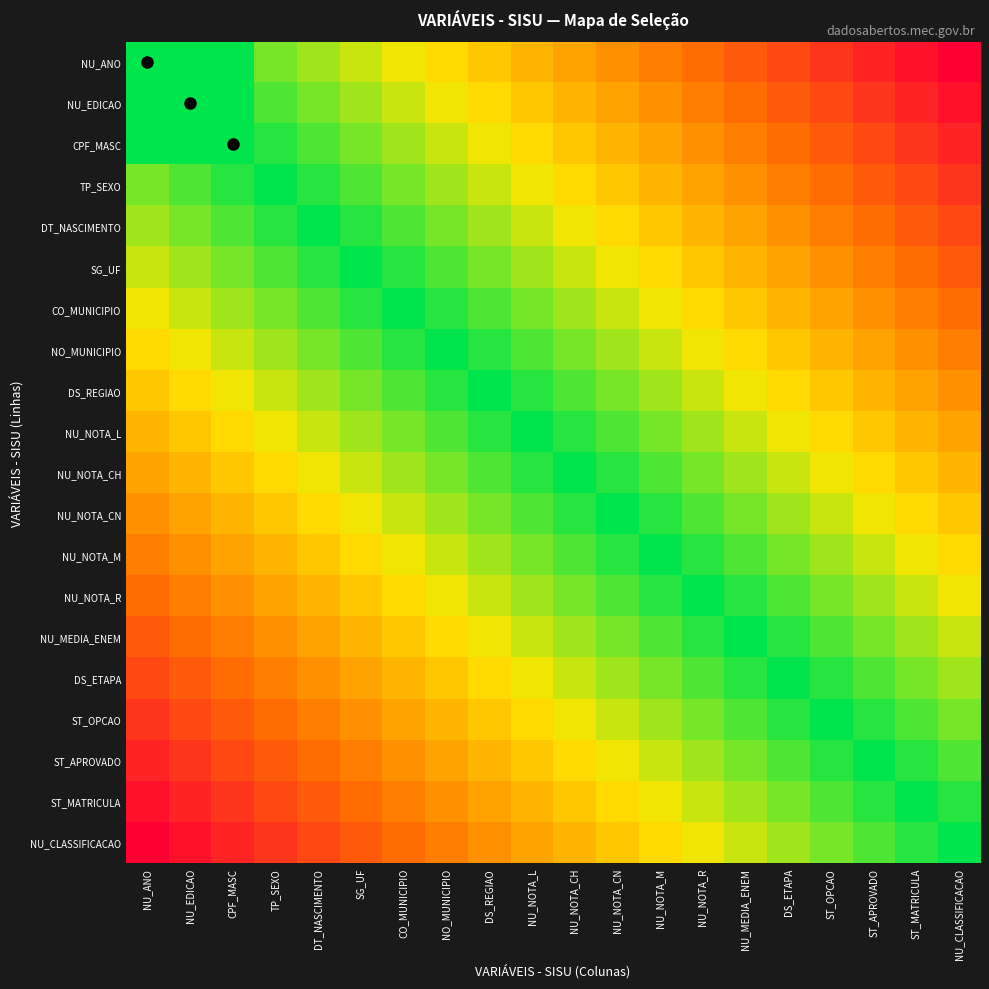

Reading right to left, list all the values displayed in this chart.

NU_ANO: NU_CLASSIFICACAO=0.0	ST_MATRICULA=0.1	ST_APROVADO=0.1	ST_OPCAO=0.2	DS_ETAPA=0.2	NU_MEDIA_ENEM=0.3	NU_NOTA_R=0.3	NU_NOTA_M=0.4	NU_NOTA_CN=0.4	NU_NOTA_CH=0.5	NU_NOTA_L=0.5	DS_REGIAO=0.6	NO_MUNICIPIO=0.6	CO_MUNICIPIO=0.7	SG_UF=0.7	DT_NASCIMENTO=0.8	TP_SEXO=0.8	CPF_MASC=1.0	NU_EDICAO=1.0	NU_ANO=1.0
NU_EDICAO: NU_CLASSIFICACAO=0.1	ST_MATRICULA=0.1	ST_APROVADO=0.2	ST_OPCAO=0.2	DS_ETAPA=0.3	NU_MEDIA_ENEM=0.3	NU_NOTA_R=0.4	NU_NOTA_M=0.4	NU_NOTA_CN=0.5	NU_NOTA_CH=0.5	NU_NOTA_L=0.6	DS_REGIAO=0.6	NO_MUNICIPIO=0.7	CO_MUNICIPIO=0.7	SG_UF=0.8	DT_NASCIMENTO=0.8	TP_SEXO=0.9	CPF_MASC=1.0	NU_EDICAO=1.0	NU_ANO=1.0
CPF_MASC: NU_CLASSIFICACAO=0.1	ST_MATRICULA=0.2	ST_APROVADO=0.2	ST_OPCAO=0.3	DS_ETAPA=0.3	NU_MEDIA_ENEM=0.4	NU_NOTA_R=0.4	NU_NOTA_M=0.5	NU_NOTA_CN=0.5	NU_NOTA_CH=0.6	NU_NOTA_L=0.6	DS_REGIAO=0.7	NO_MUNICIPIO=0.7	CO_MUNICIPIO=0.8	SG_UF=0.8	DT_NASCIMENTO=0.9	TP_SEXO=0.9	CPF_MASC=1.0	NU_EDICAO=1.0	NU_ANO=1.0
TP_SEXO: NU_CLASSIFICACAO=0.2	ST_MATRICULA=0.2	ST_APROVADO=0.3	ST_OPCAO=0.3	DS_ETAPA=0.4	NU_MEDIA_ENEM=0.4	NU_NOTA_R=0.5	NU_NOTA_M=0.5	NU_NOTA_CN=0.6	NU_NOTA_CH=0.6	NU_NOTA_L=0.7	DS_REGIAO=0.7	NO_MUNICIPIO=0.8	CO_MUNICIPIO=0.8	SG_UF=0.9	DT_NASCIMENTO=0.9	TP_SEXO=1.0	CPF_MASC=0.9	NU_EDICAO=0.9	NU_ANO=0.8
DT_NASCIMENTO: NU_CLASSIFICACAO=0.2	ST_MATRICULA=0.3	ST_APROVADO=0.3	ST_OPCAO=0.4	DS_ETAPA=0.4	NU_MEDIA_ENEM=0.5	NU_NOTA_R=0.5	NU_NOTA_M=0.6	NU_NOTA_CN=0.6	NU_NOTA_CH=0.7	NU_NOTA_L=0.7	DS_REGIAO=0.8	NO_MUNICIPIO=0.8	CO_MUNICIPIO=0.9	SG_UF=0.9	DT_NASCIMENTO=1.0	TP_SEXO=0.9	CPF_MASC=0.9	NU_EDICAO=0.8	NU_ANO=0.8
SG_UF: NU_CLASSIFICACAO=0.3	ST_MATRICULA=0.3	ST_APROVADO=0.4	ST_OPCAO=0.4	DS_ETAPA=0.5	NU_MEDIA_ENEM=0.5	NU_NOTA_R=0.6	NU_NOTA_M=0.6	NU_NOTA_CN=0.7	NU_NOTA_CH=0.7	NU_NOTA_L=0.8	DS_REGIAO=0.8	NO_MUNICIPIO=0.9	CO_MUNICIPIO=0.9	SG_UF=1.0	DT_NASCIMENTO=0.9	TP_SEXO=0.9	CPF_MASC=0.8	NU_EDICAO=0.8	NU_ANO=0.7
CO_MUNICIPIO: NU_CLASSIFICACAO=0.3	ST_MATRICULA=0.4	ST_APROVADO=0.4	ST_OPCAO=0.5	DS_ETAPA=0.5	NU_MEDIA_ENEM=0.6	NU_NOTA_R=0.6	NU_NOTA_M=0.7	NU_NOTA_CN=0.7	NU_NOTA_CH=0.8	NU_NOTA_L=0.8	DS_REGIAO=0.9	NO_MUNICIPIO=0.9	CO_MUNICIPIO=1.0	SG_UF=0.9	DT_NASCIMENTO=0.9	TP_SEXO=0.8	CPF_MASC=0.8	NU_EDICAO=0.7	NU_ANO=0.7
NO_MUNICIPIO: NU_CLASSIFICACAO=0.4	ST_MATRICULA=0.4	ST_APROVADO=0.5	ST_OPCAO=0.5	DS_ETAPA=0.6	NU_MEDIA_ENEM=0.6	NU_NOTA_R=0.7	NU_NOTA_M=0.7	NU_NOTA_CN=0.8	NU_NOTA_CH=0.8	NU_NOTA_L=0.9	DS_REGIAO=0.9	NO_MUNICIPIO=1.0	CO_MUNICIPIO=0.9	SG_UF=0.9	DT_NASCIMENTO=0.8	TP_SEXO=0.8	CPF_MASC=0.7	NU_EDICAO=0.7	NU_ANO=0.6
DS_REGIAO: NU_CLASSIFICACAO=0.4	ST_MATRICULA=0.5	ST_APROVADO=0.5	ST_OPCAO=0.6	DS_ETAPA=0.6	NU_MEDIA_ENEM=0.7	NU_NOTA_R=0.7	NU_NOTA_M=0.8	NU_NOTA_CN=0.8	NU_NOTA_CH=0.9	NU_NOTA_L=0.9	DS_REGIAO=1.0	NO_MUNICIPIO=0.9	CO_MUNICIPIO=0.9	SG_UF=0.8	DT_NASCIMENTO=0.8	TP_SEXO=0.7	CPF_MASC=0.7	NU_EDICAO=0.6	NU_ANO=0.6
NU_NOTA_L: NU_CLASSIFICACAO=0.5	ST_MATRICULA=0.5	ST_APROVADO=0.6	ST_OPCAO=0.6	DS_ETAPA=0.7	NU_MEDIA_ENEM=0.7	NU_NOTA_R=0.8	NU_NOTA_M=0.8	NU_NOTA_CN=0.9	NU_NOTA_CH=0.9	NU_NOTA_L=1.0	DS_REGIAO=0.9	NO_MUNICIPIO=0.9	CO_MUNICIPIO=0.8	SG_UF=0.8	DT_NASCIMENTO=0.7	TP_SEXO=0.7	CPF_MASC=0.6	NU_EDICAO=0.6	NU_ANO=0.5
NU_NOTA_CH: NU_CLASSIFICACAO=0.5	ST_MATRICULA=0.6	ST_APROVADO=0.6	ST_OPCAO=0.7	DS_ETAPA=0.7	NU_MEDIA_ENEM=0.8	NU_NOTA_R=0.8	NU_NOTA_M=0.9	NU_NOTA_CN=0.9	NU_NOTA_CH=1.0	NU_NOTA_L=0.9	DS_REGIAO=0.9	NO_MUNICIPIO=0.8	CO_MUNICIPIO=0.8	SG_UF=0.7	DT_NASCIMENTO=0.7	TP_SEXO=0.6	CPF_MASC=0.6	NU_EDICAO=0.5	NU_ANO=0.5
NU_NOTA_CN: NU_CLASSIFICACAO=0.6	ST_MATRICULA=0.6	ST_APROVADO=0.7	ST_OPCAO=0.7	DS_ETAPA=0.8	NU_MEDIA_ENEM=0.8	NU_NOTA_R=0.9	NU_NOTA_M=0.9	NU_NOTA_CN=1.0	NU_NOTA_CH=0.9	NU_NOTA_L=0.9	DS_REGIAO=0.8	NO_MUNICIPIO=0.8	CO_MUNICIPIO=0.7	SG_UF=0.7	DT_NASCIMENTO=0.6	TP_SEXO=0.6	CPF_MASC=0.5	NU_EDICAO=0.5	NU_ANO=0.4
NU_NOTA_M: NU_CLASSIFICACAO=0.6	ST_MATRICULA=0.7	ST_APROVADO=0.7	ST_OPCAO=0.8	DS_ETAPA=0.8	NU_MEDIA_ENEM=0.9	NU_NOTA_R=0.9	NU_NOTA_M=1.0	NU_NOTA_CN=0.9	NU_NOTA_CH=0.9	NU_NOTA_L=0.8	DS_REGIAO=0.8	NO_MUNICIPIO=0.7	CO_MUNICIPIO=0.7	SG_UF=0.6	DT_NASCIMENTO=0.6	TP_SEXO=0.5	CPF_MASC=0.5	NU_EDICAO=0.4	NU_ANO=0.4
NU_NOTA_R: NU_CLASSIFICACAO=0.7	ST_MATRICULA=0.7	ST_APROVADO=0.8	ST_OPCAO=0.8	DS_ETAPA=0.9	NU_MEDIA_ENEM=0.9	NU_NOTA_R=1.0	NU_NOTA_M=0.9	NU_NOTA_CN=0.9	NU_NOTA_CH=0.8	NU_NOTA_L=0.8	DS_REGIAO=0.7	NO_MUNICIPIO=0.7	CO_MUNICIPIO=0.6	SG_UF=0.6	DT_NASCIMENTO=0.5	TP_SEXO=0.5	CPF_MASC=0.4	NU_EDICAO=0.4	NU_ANO=0.3
NU_MEDIA_ENEM: NU_CLASSIFICACAO=0.7	ST_MATRICULA=0.8	ST_APROVADO=0.8	ST_OPCAO=0.9	DS_ETAPA=0.9	NU_MEDIA_ENEM=1.0	NU_NOTA_R=0.9	NU_NOTA_M=0.9	NU_NOTA_CN=0.8	NU_NOTA_CH=0.8	NU_NOTA_L=0.7	DS_REGIAO=0.7	NO_MUNICIPIO=0.6	CO_MUNICIPIO=0.6	SG_UF=0.5	DT_NASCIMENTO=0.5	TP_SEXO=0.4	CPF_MASC=0.4	NU_EDICAO=0.3	NU_ANO=0.3
DS_ETAPA: NU_CLASSIFICACAO=0.8	ST_MATRICULA=0.8	ST_APROVADO=0.9	ST_OPCAO=0.9	DS_ETAPA=1.0	NU_MEDIA_ENEM=0.9	NU_NOTA_R=0.9	NU_NOTA_M=0.8	NU_NOTA_CN=0.8	NU_NOTA_CH=0.7	NU_NOTA_L=0.7	DS_REGIAO=0.6	NO_MUNICIPIO=0.6	CO_MUNICIPIO=0.5	SG_UF=0.5	DT_NASCIMENTO=0.4	TP_SEXO=0.4	CPF_MASC=0.3	NU_EDICAO=0.3	NU_ANO=0.2
ST_OPCAO: NU_CLASSIFICACAO=0.8	ST_MATRICULA=0.9	ST_APROVADO=0.9	ST_OPCAO=1.0	DS_ETAPA=0.9	NU_MEDIA_ENEM=0.9	NU_NOTA_R=0.8	NU_NOTA_M=0.8	NU_NOTA_CN=0.7	NU_NOTA_CH=0.7	NU_NOTA_L=0.6	DS_REGIAO=0.6	NO_MUNICIPIO=0.5	CO_MUNICIPIO=0.5	SG_UF=0.4	DT_NASCIMENTO=0.4	TP_SEXO=0.3	CPF_MASC=0.3	NU_EDICAO=0.2	NU_ANO=0.2
ST_APROVADO: NU_CLASSIFICACAO=0.9	ST_MATRICULA=0.9	ST_APROVADO=1.0	ST_OPCAO=0.9	DS_ETAPA=0.9	NU_MEDIA_ENEM=0.8	NU_NOTA_R=0.8	NU_NOTA_M=0.7	NU_NOTA_CN=0.7	NU_NOTA_CH=0.6	NU_NOTA_L=0.6	DS_REGIAO=0.5	NO_MUNICIPIO=0.5	CO_MUNICIPIO=0.4	SG_UF=0.4	DT_NASCIMENTO=0.3	TP_SEXO=0.3	CPF_MASC=0.2	NU_EDICAO=0.2	NU_ANO=0.1
ST_MATRICULA: NU_CLASSIFICACAO=0.9	ST_MATRICULA=1.0	ST_APROVADO=0.9	ST_OPCAO=0.9	DS_ETAPA=0.8	NU_MEDIA_ENEM=0.8	NU_NOTA_R=0.7	NU_NOTA_M=0.7	NU_NOTA_CN=0.6	NU_NOTA_CH=0.6	NU_NOTA_L=0.5	DS_REGIAO=0.5	NO_MUNICIPIO=0.4	CO_MUNICIPIO=0.4	SG_UF=0.3	DT_NASCIMENTO=0.3	TP_SEXO=0.2	CPF_MASC=0.2	NU_EDICAO=0.1	NU_ANO=0.1
NU_CLASSIFICACAO: NU_CLASSIFICACAO=1.0	ST_MATRICULA=0.9	ST_APROVADO=0.9	ST_OPCAO=0.8	DS_ETAPA=0.8	NU_MEDIA_ENEM=0.7	NU_NOTA_R=0.7	NU_NOTA_M=0.6	NU_NOTA_CN=0.6	NU_NOTA_CH=0.5	NU_NOTA_L=0.5	DS_REGIAO=0.4	NO_MUNICIPIO=0.4	CO_MUNICIPIO=0.3	SG_UF=0.3	DT_NASCIMENTO=0.2	TP_SEXO=0.2	CPF_MASC=0.1	NU_EDICAO=0.1	NU_ANO=0.0